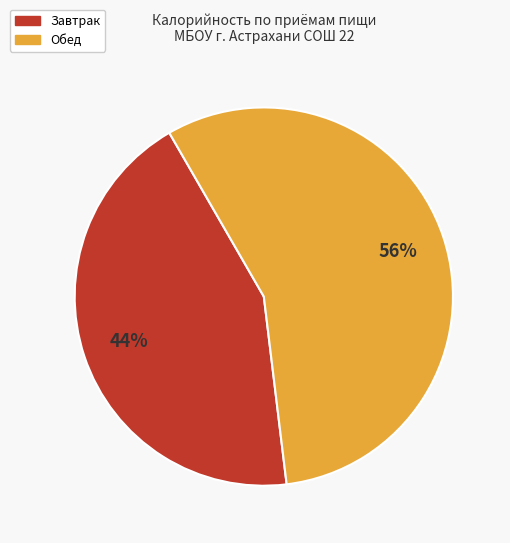

Which slice is the smallest?

Завтрак